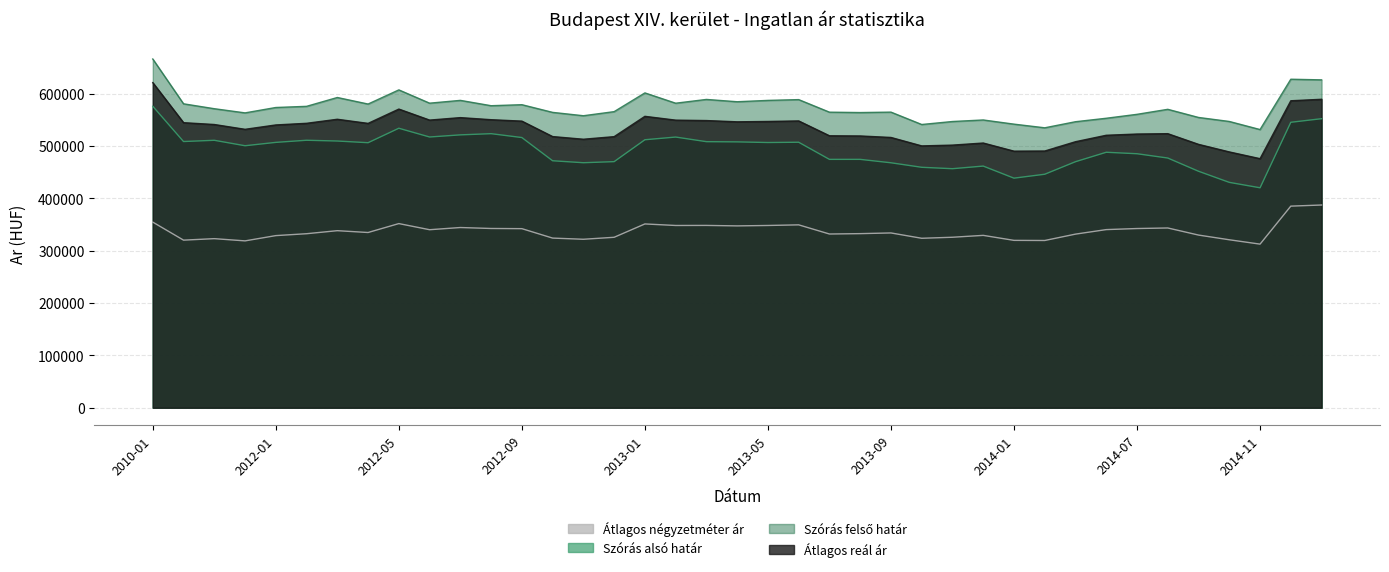

Where is Szoras felso hatar nearest to the value 598657?

2013-01